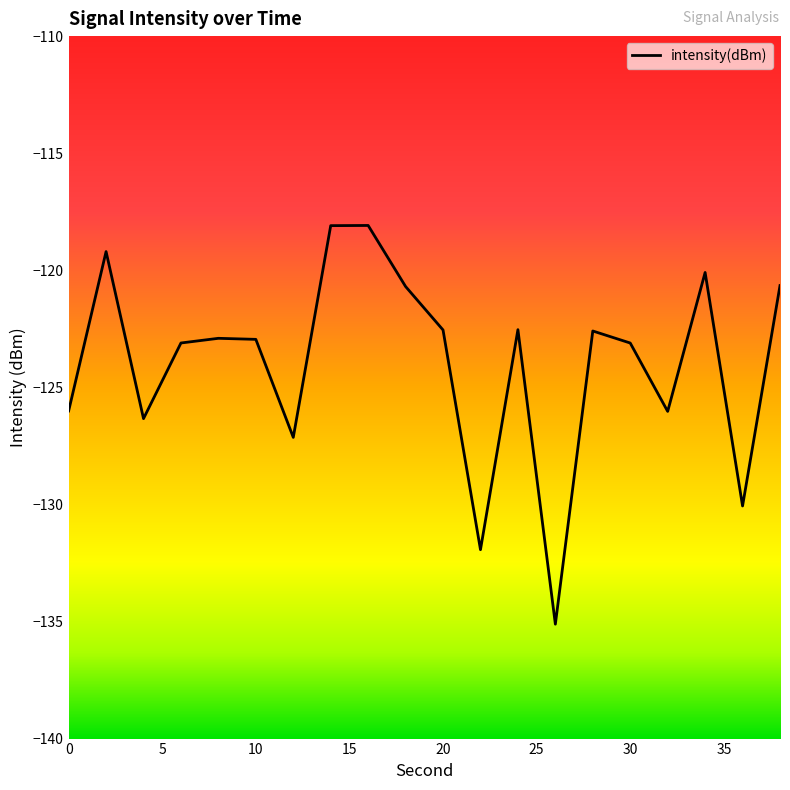

What is the difference between the second highest and second lowest values?

13.8